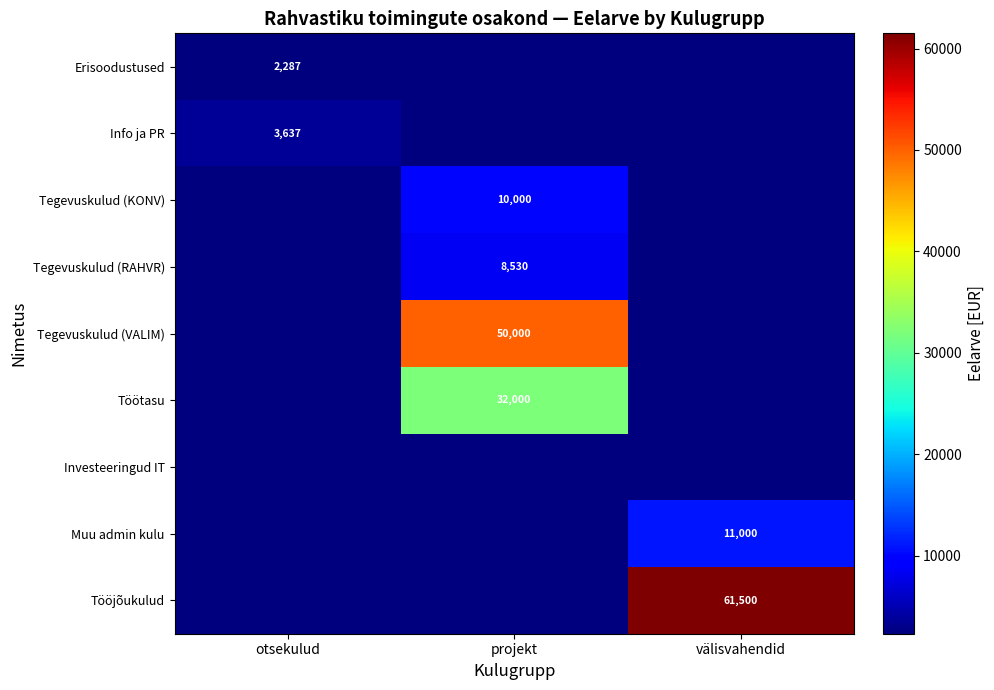

Where is Erisoodustused nearest to the value 2287?

otsekulud